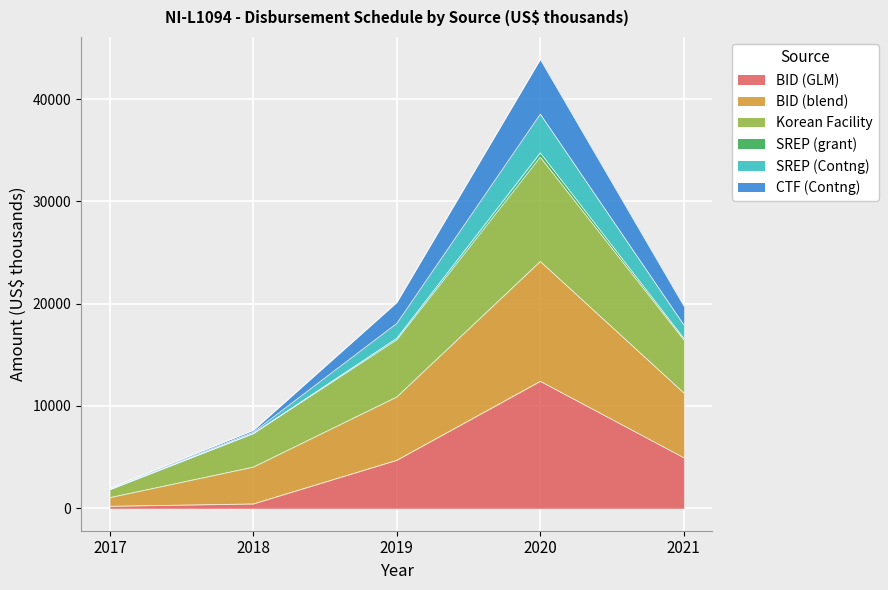

Is it true that BID (GLM) equals 196.0 at 2017?

True